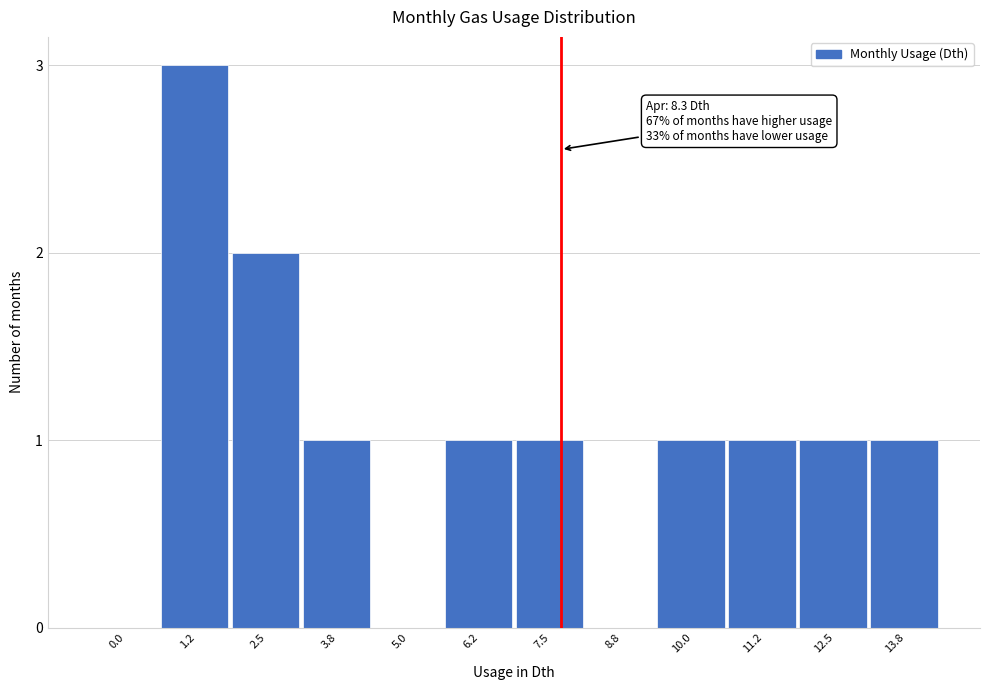

Reading right to left, list all the values displayed in this chart.

13.8=1	12.5=1	11.2=1	10.0=1	8.8=0	7.5=1	6.2=1	5.0=0	3.8=1	2.5=2	1.2=3	0.0=0